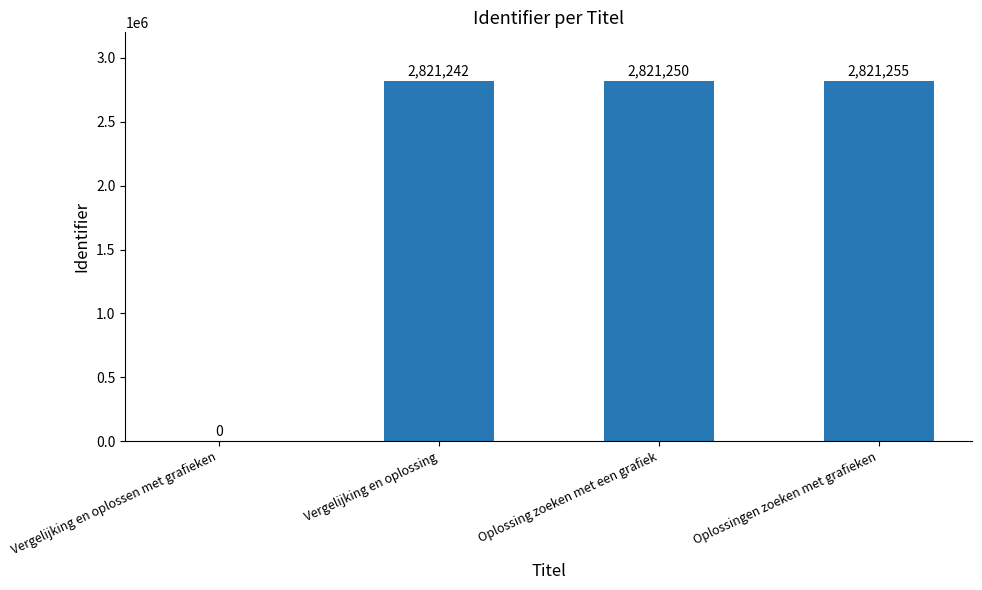

The chart shows a value of -1932980 at Vergelijking en oplossen met grafieken. True or false?

False